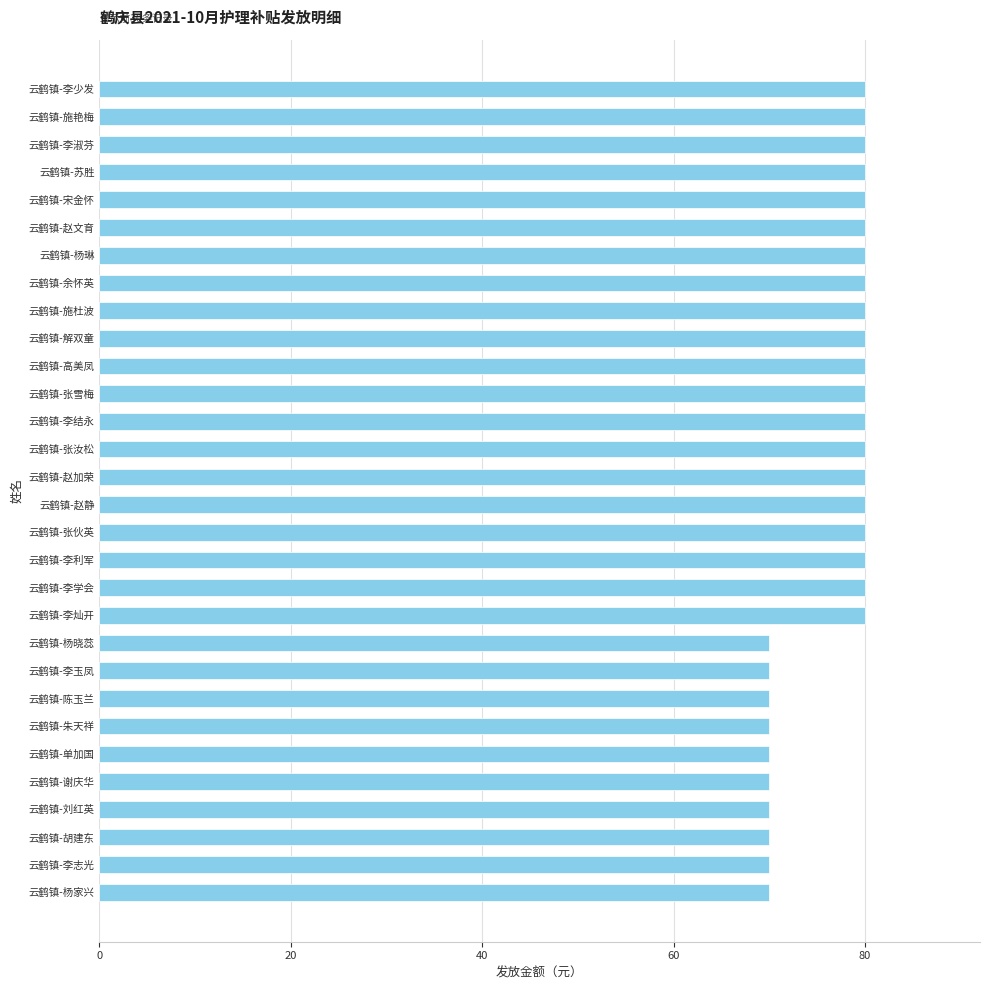

What is the greatest value displayed?

80